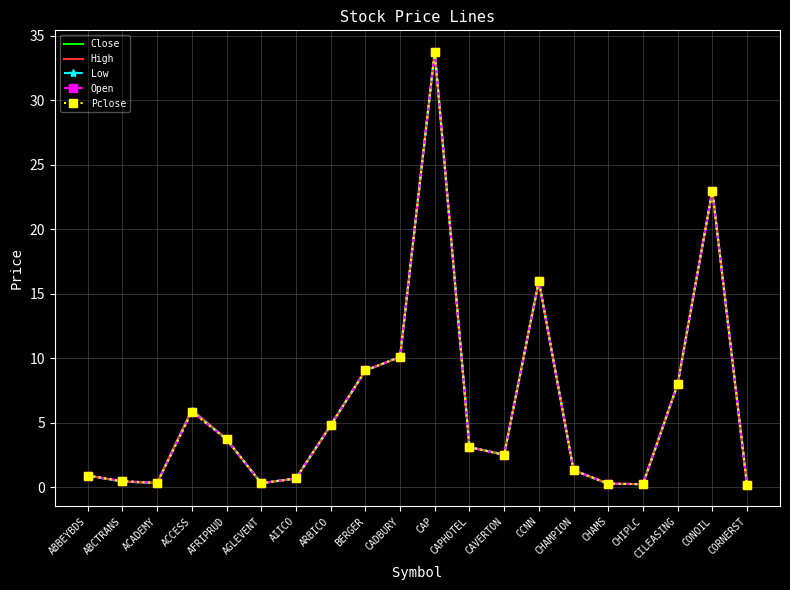

What position from the left is ACCESS?

4